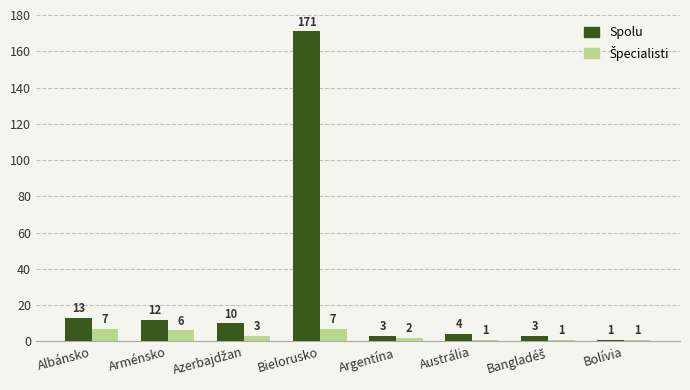

Which label corresponds to the largest value in the chart?

Bielorusko